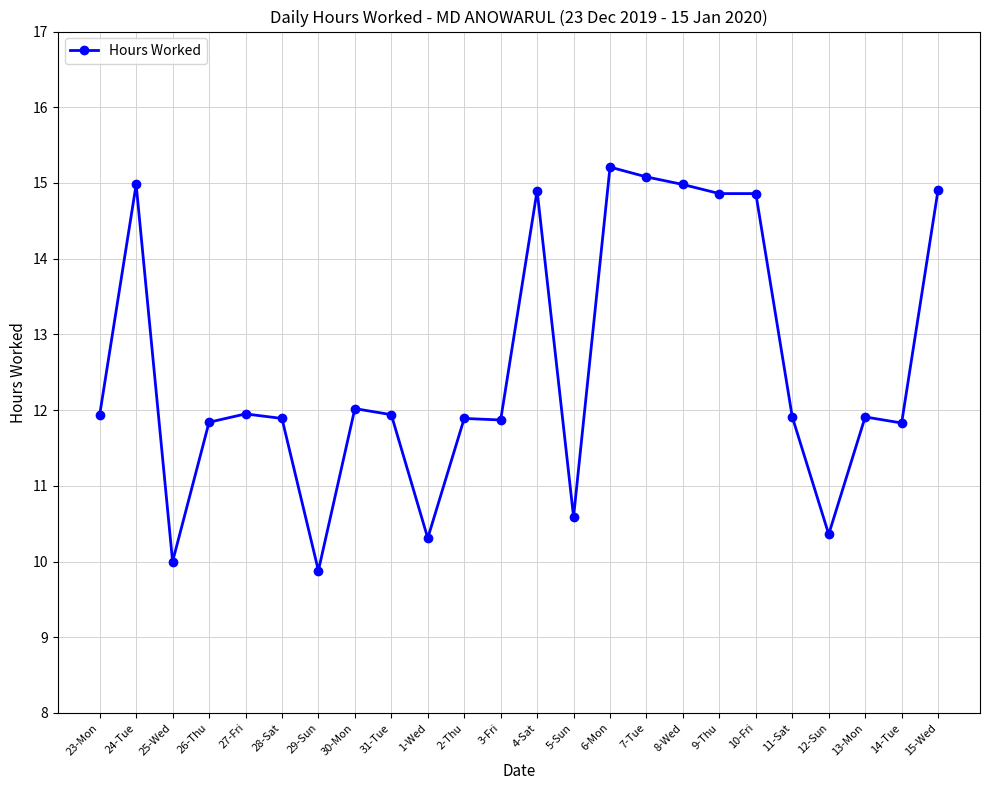

What is the maximum value shown in the chart?

15.2